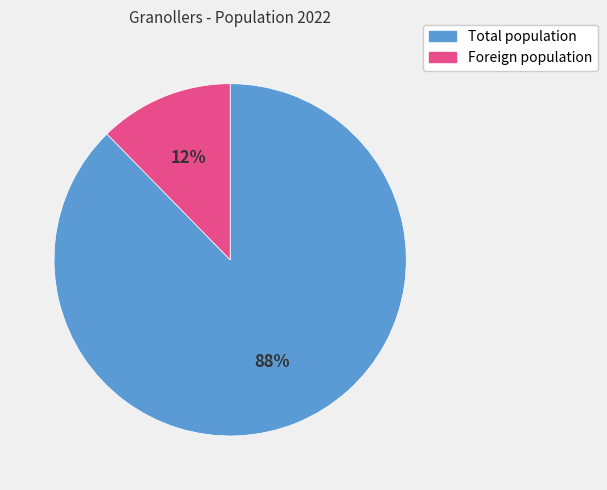

How many segments does this pie chart have?

2